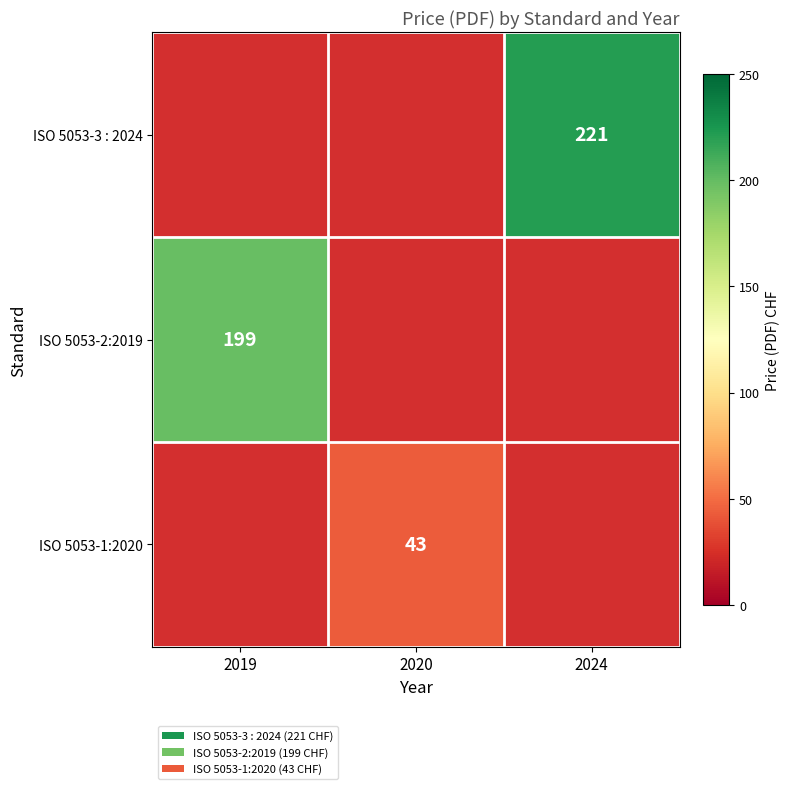

Is it true that ISO 5053-1:2020 equals 43 at 2020?

True